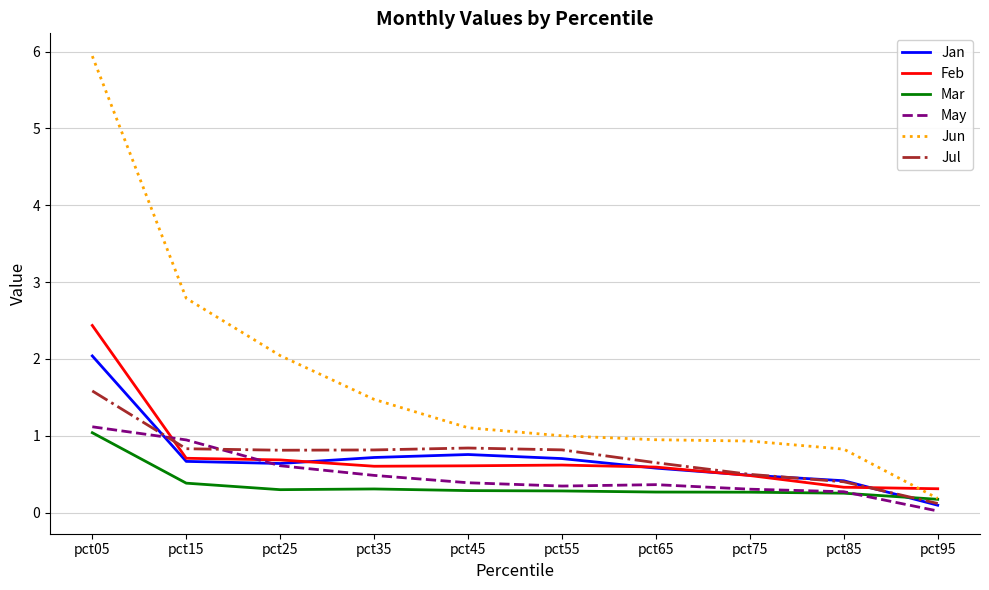

In Jul, how many points are higher than both neighbors (excluding endpoints)?

1